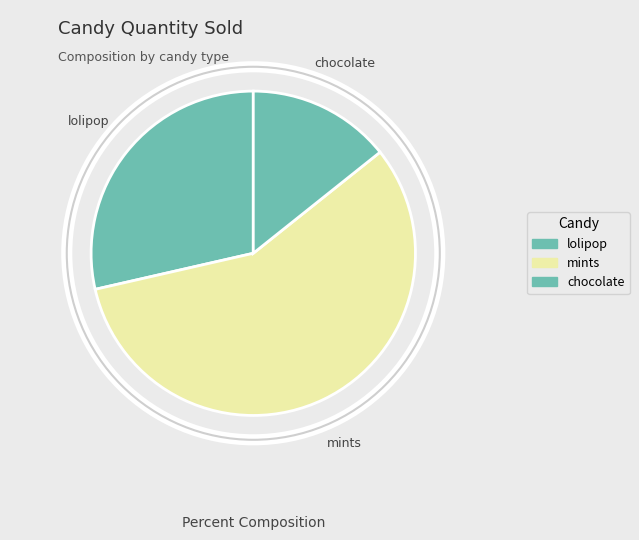

Rank the categories by value from lowest to highest.

chocolate, lolipop, mints